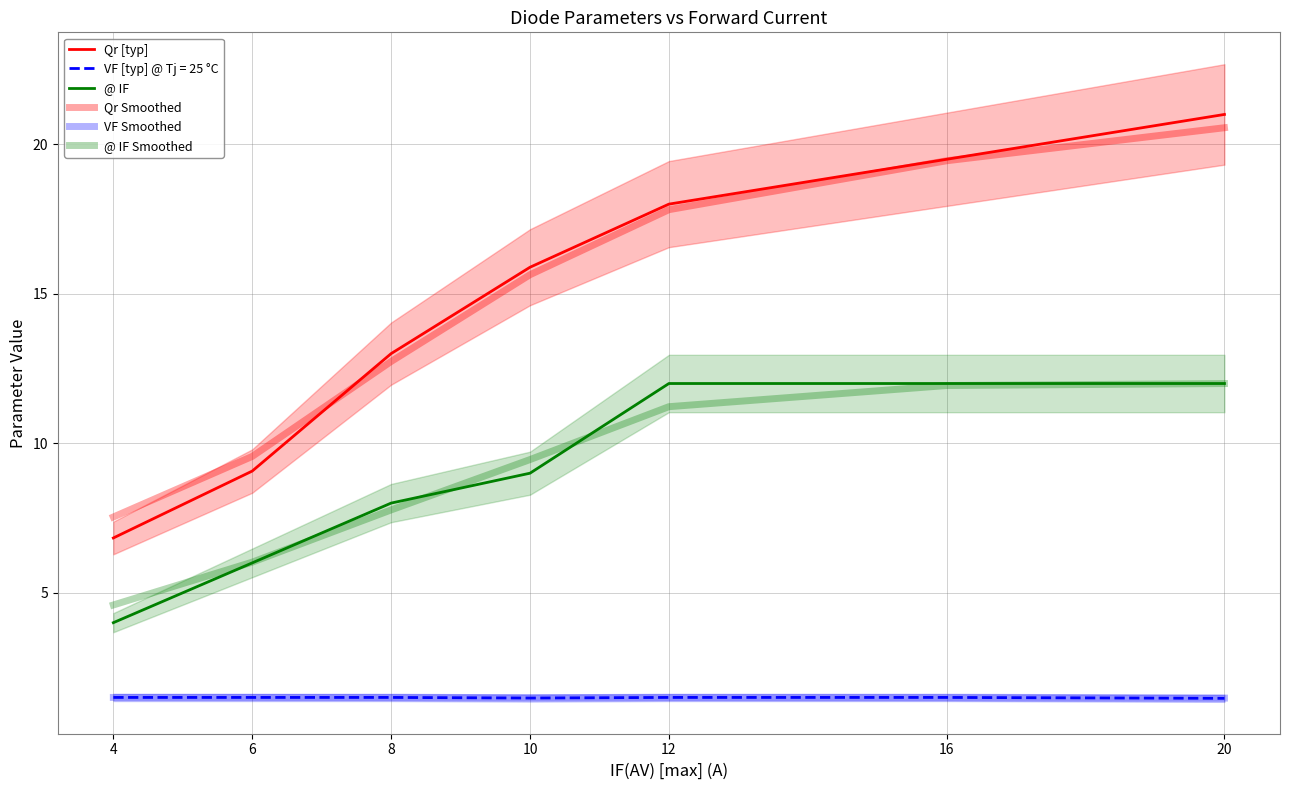

True or false: Qr [typ] and @ IF intersect in this chart.

False